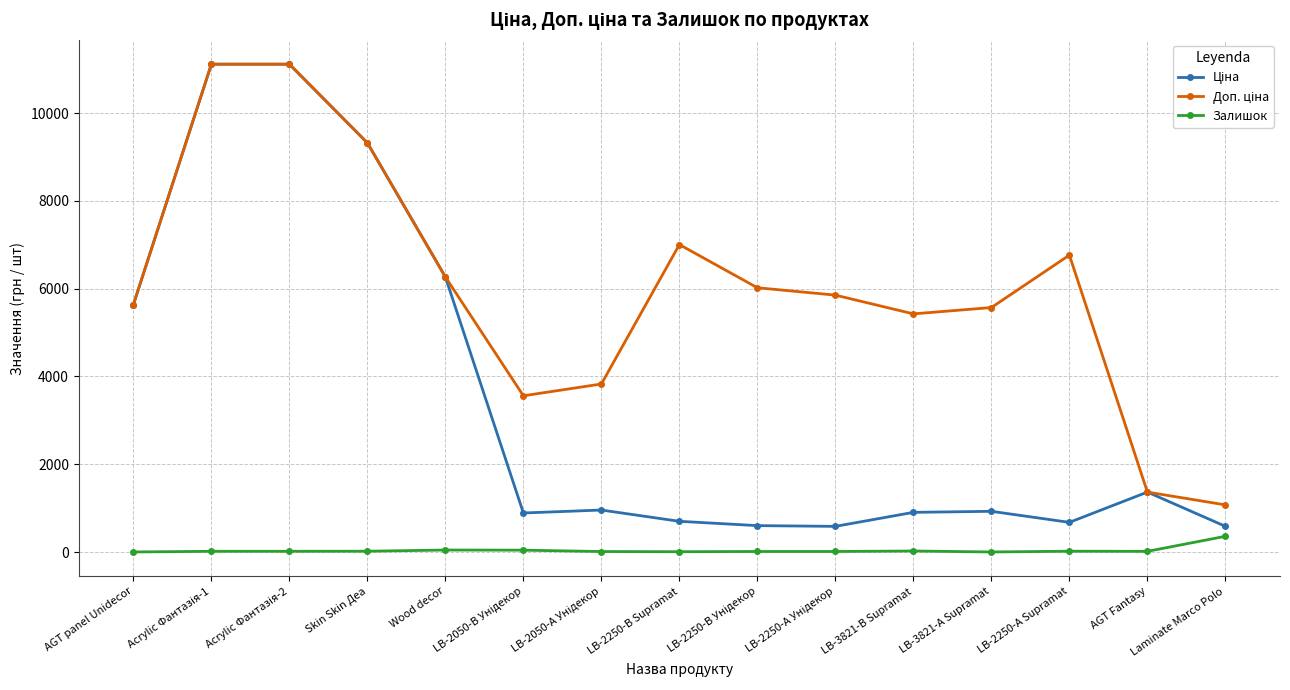

Where is the first local maximum for Ціна?

LB-2050-А Унідекор